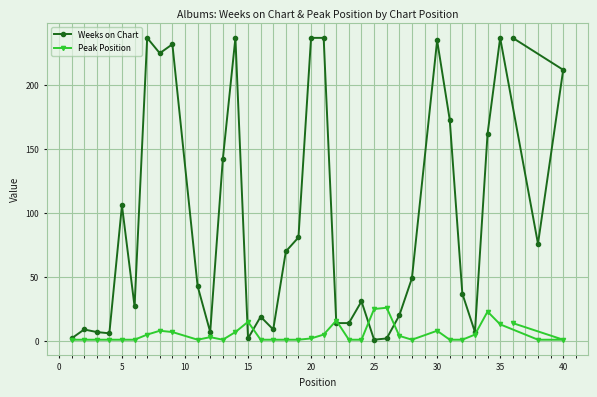

After their last crossing, which series has the higher values: Peak Position or Weeks on Chart?

Weeks on Chart